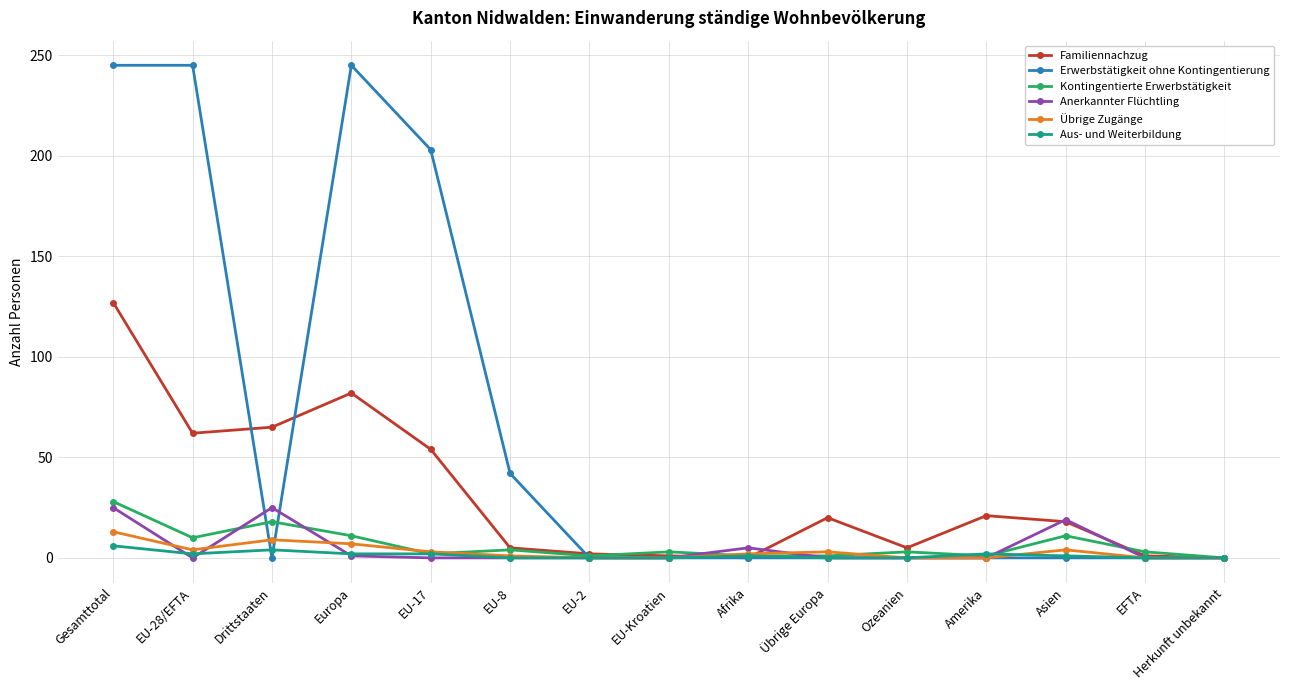

At which label does Kontingentierte Erwerbstätigkeit reach its peak?

Gesamttotal